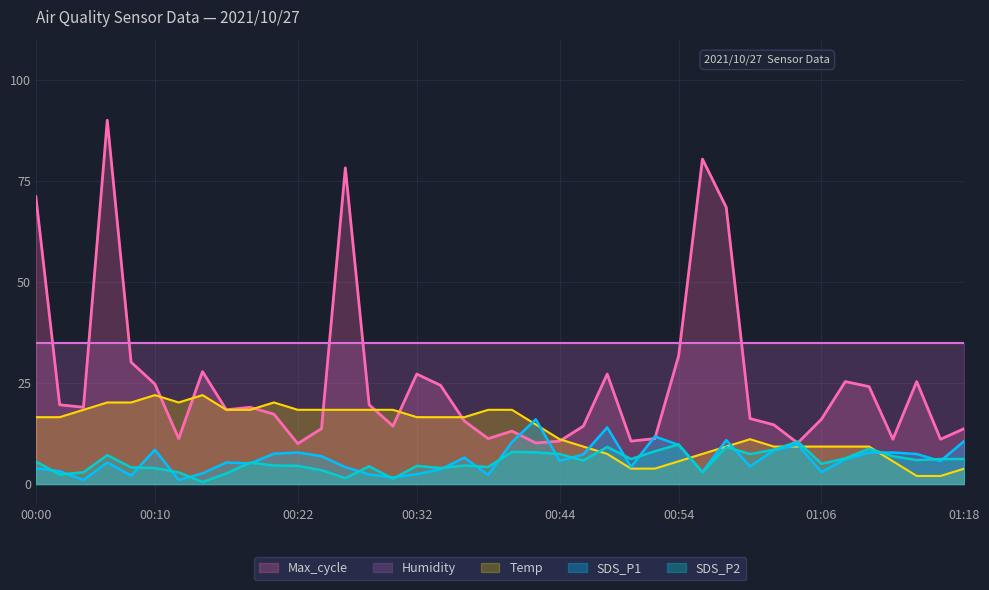

At how many categories does at least one series exceed 25?

40